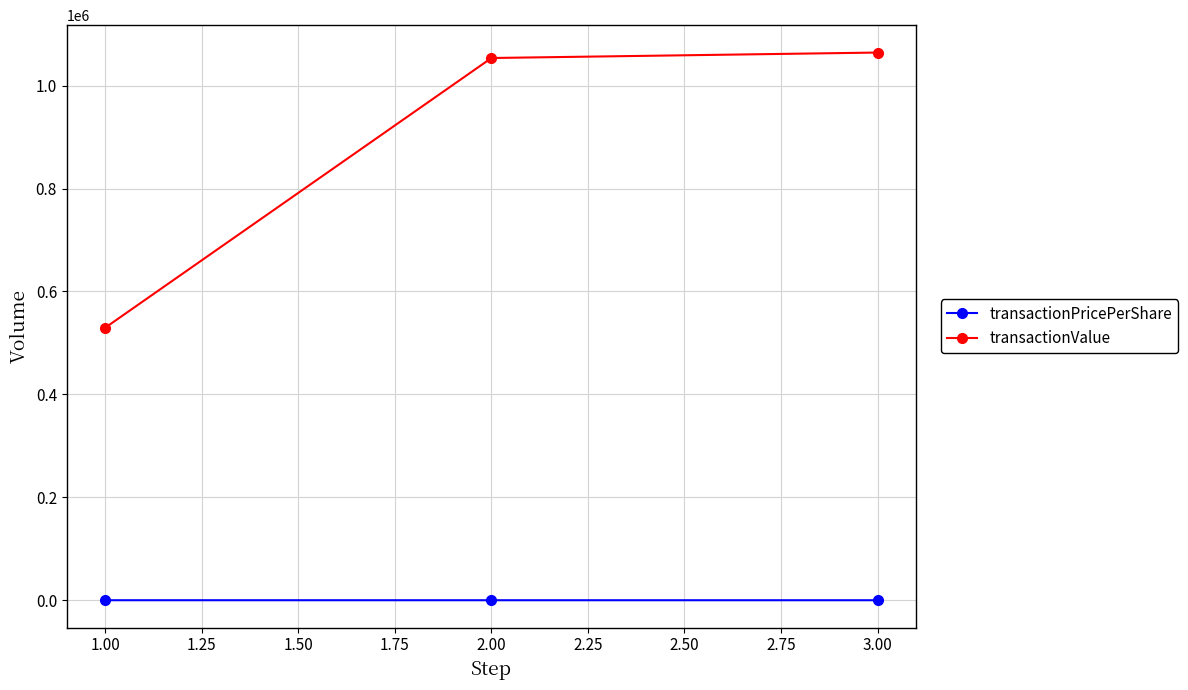

How many data points in transactionPricePerShare are above 47?

2